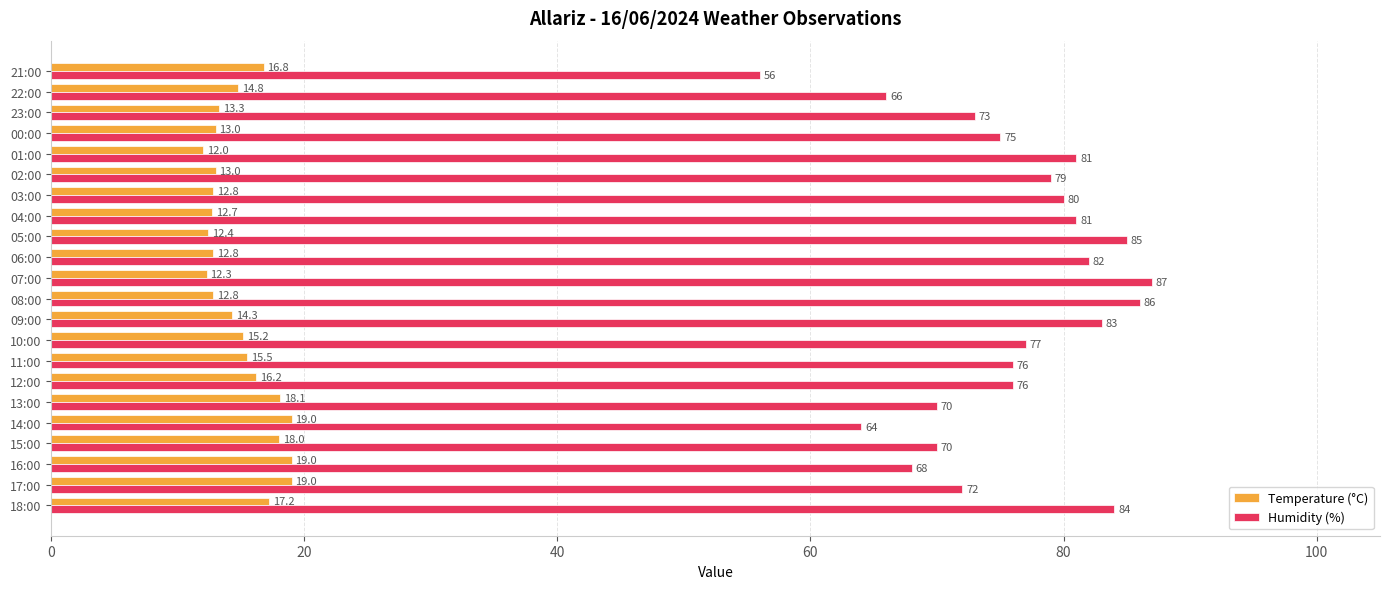

Read the Temperature (°C) value at 14:00.

19.0